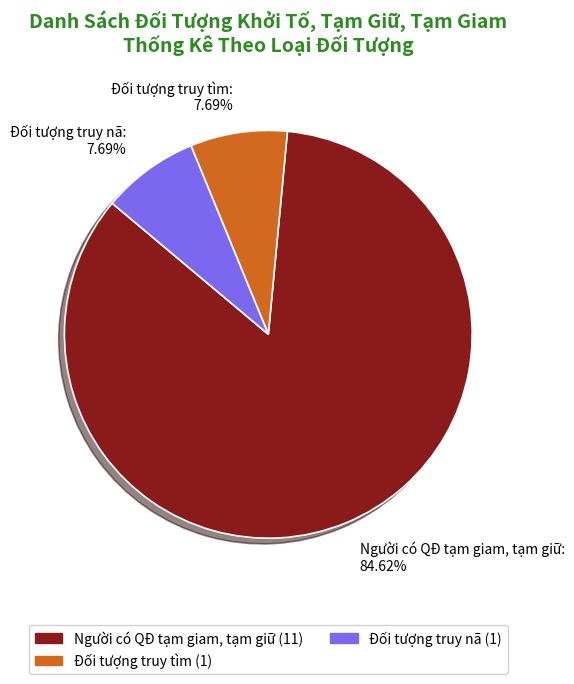

How many segments does this pie chart have?

3